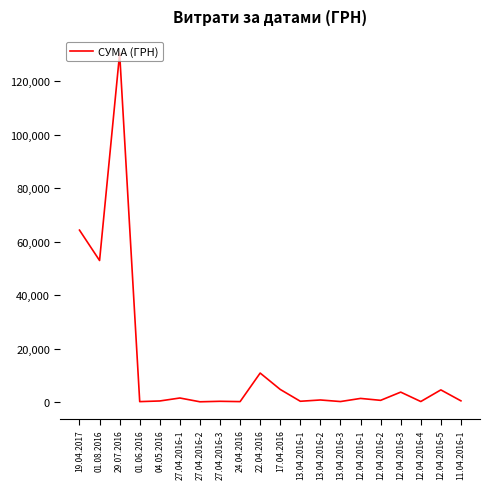

What is the difference between the maximum and minimum values?

130266.5